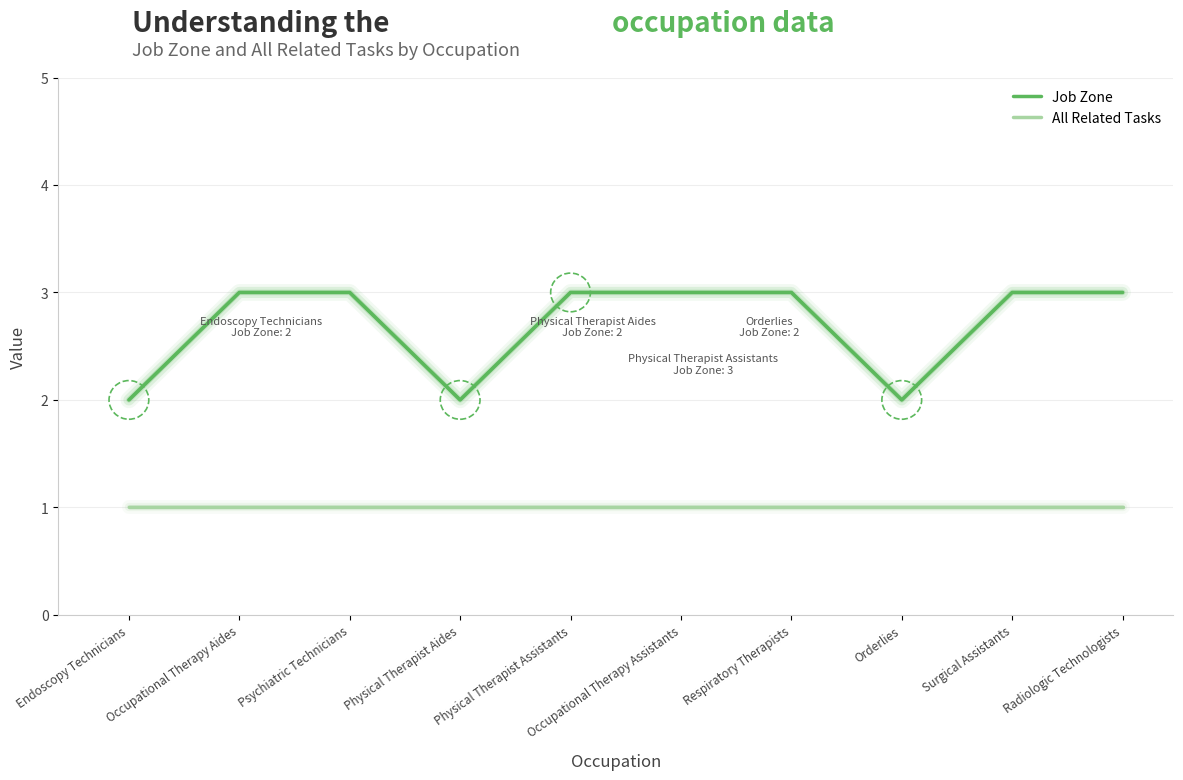

What is the sum of the Job Zone values at Respiratory Therapists and Physical Therapist Aides?

5